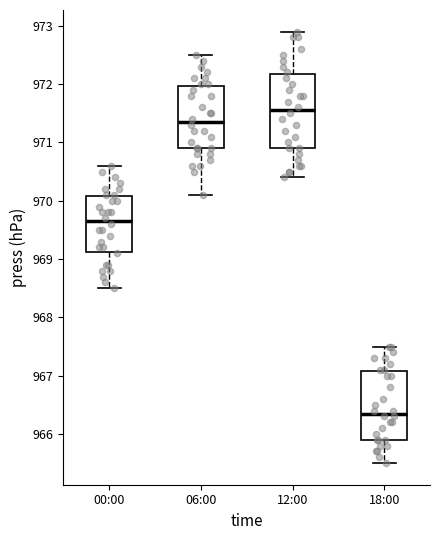

Where is the upper edge of the box for 12:00 on the y-axis? The values are not printed on the chart, so give them approximately, as read against the axis.

972.2